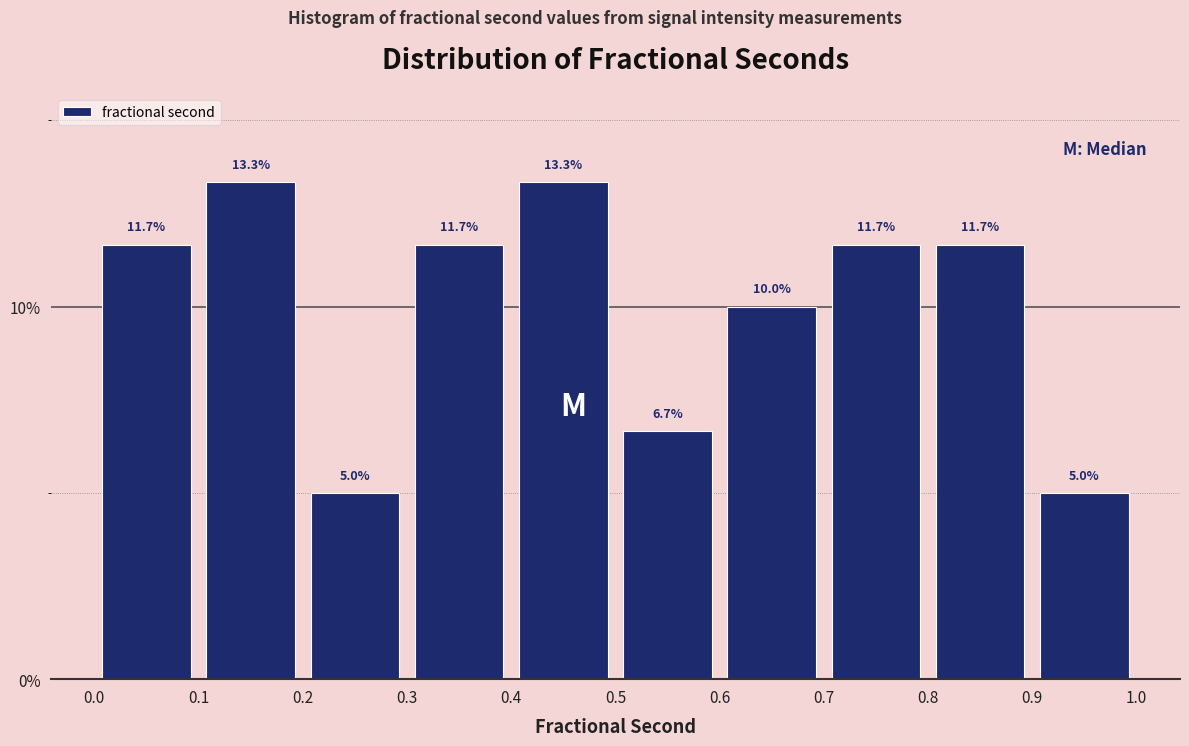

Reading left to right, list every bar in this chart as the range it spans on the x-axis followed by its height.

0.0 to 0.1: 11.7
0.1 to 0.2: 13.3
0.2 to 0.3: 5.0
0.3 to 0.4: 11.7
0.4 to 0.5: 13.3
0.5 to 0.6: 6.7
0.6 to 0.7: 10.0
0.7 to 0.8: 11.7
0.8 to 0.9: 11.7
0.9 to 1.0: 5.0